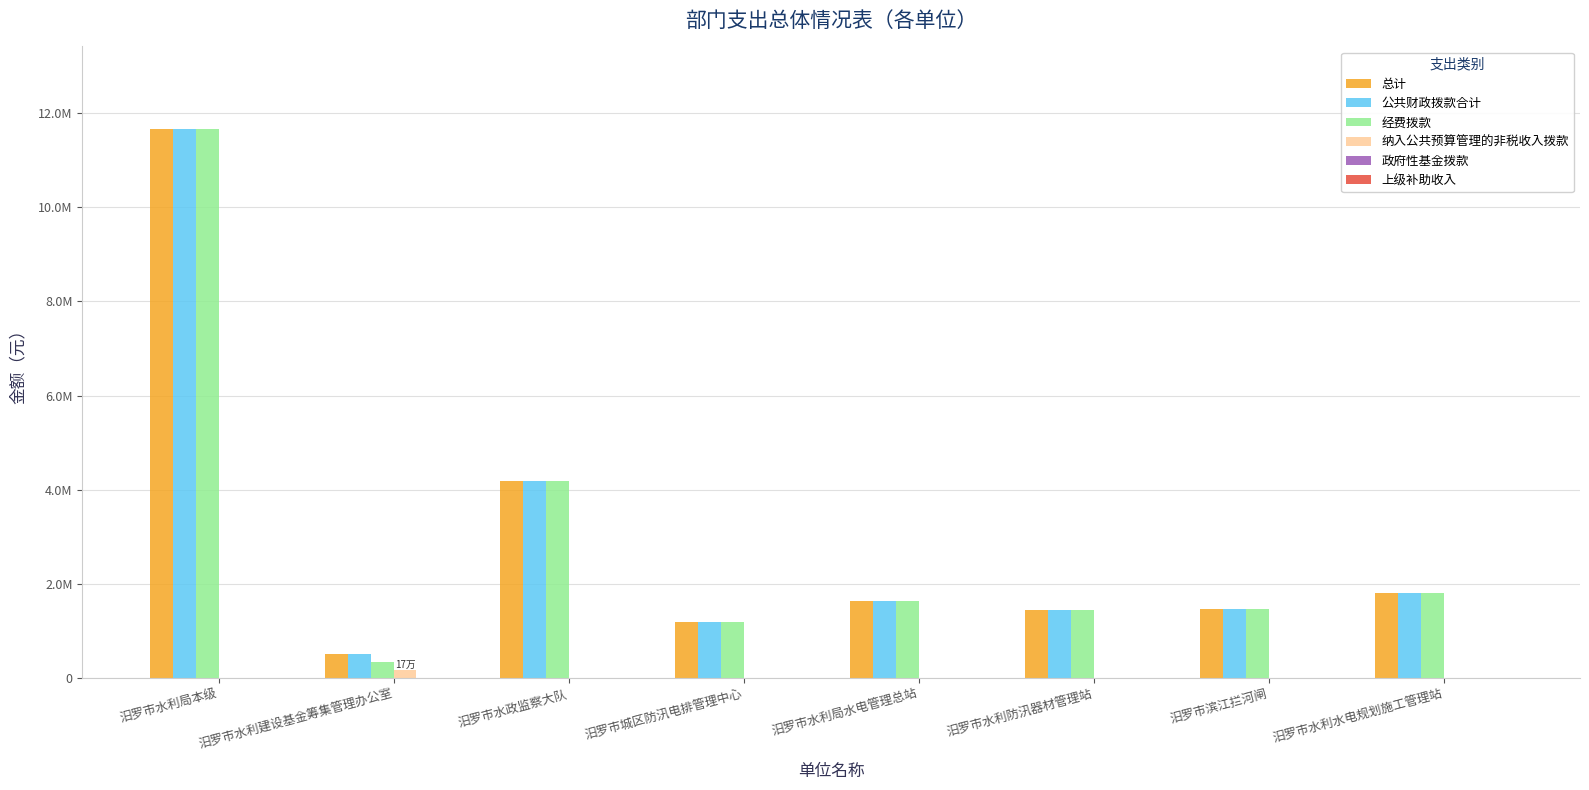

What is the label of the 7th bar from the right?

汨罗市水利建设基金筹集管理办公室